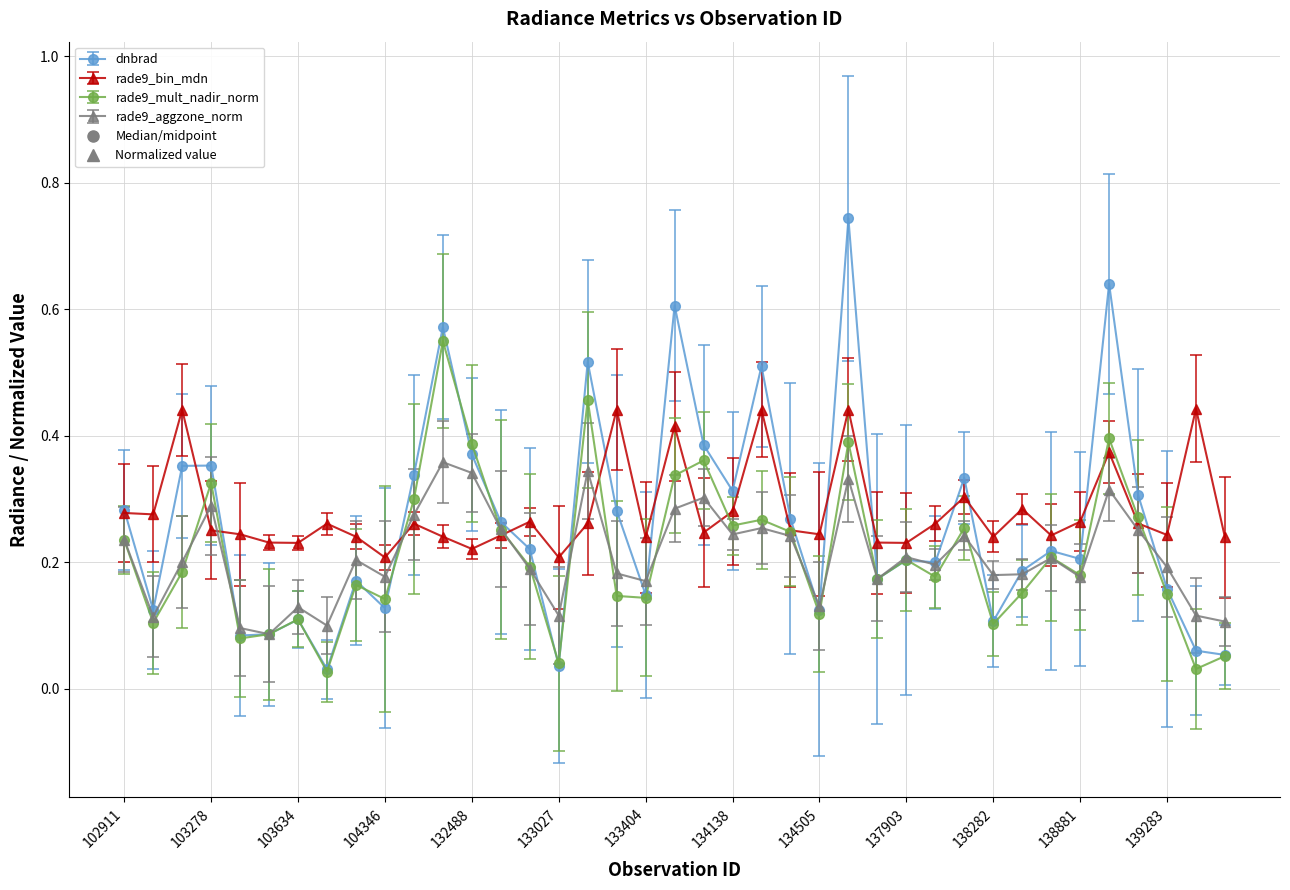

How many data points does each series have?

39